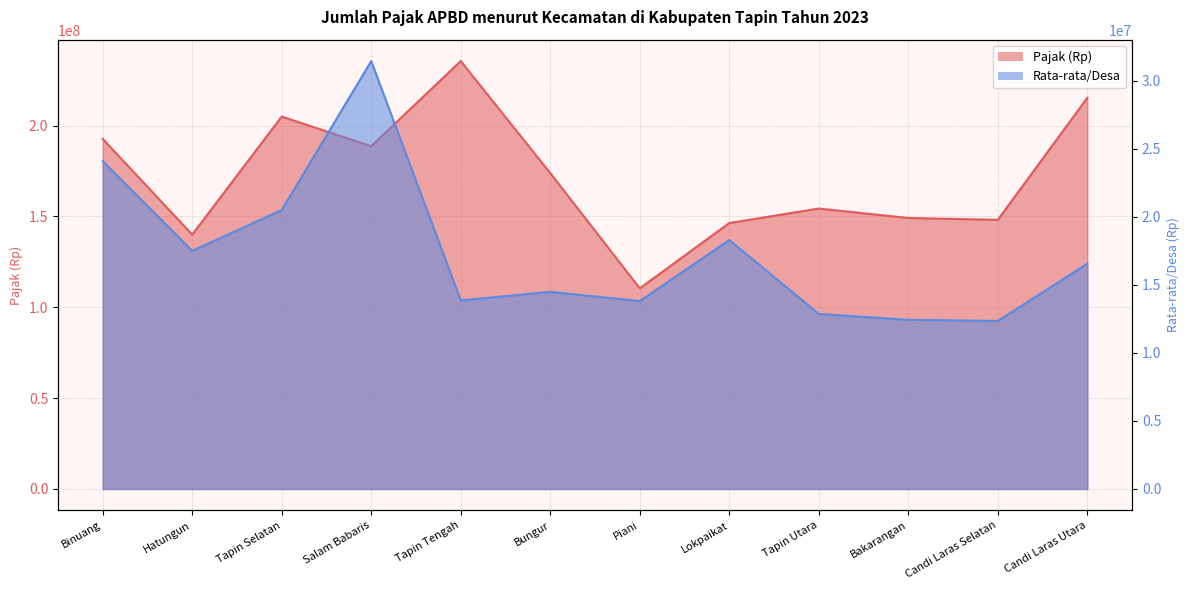

Reading right to left, list all the values displayed in this chart.

Pajak (Rp): 215293064	148140494	149163992	154346275	146379418	110443429	173866546	235524035	188677157	204980000	139981057	192704534
Rata-rata/Desa: 16561005	12345041	12430333	12862190	18297427	13805429	14488879	13854355	31446193	20498000	17497632	24088067